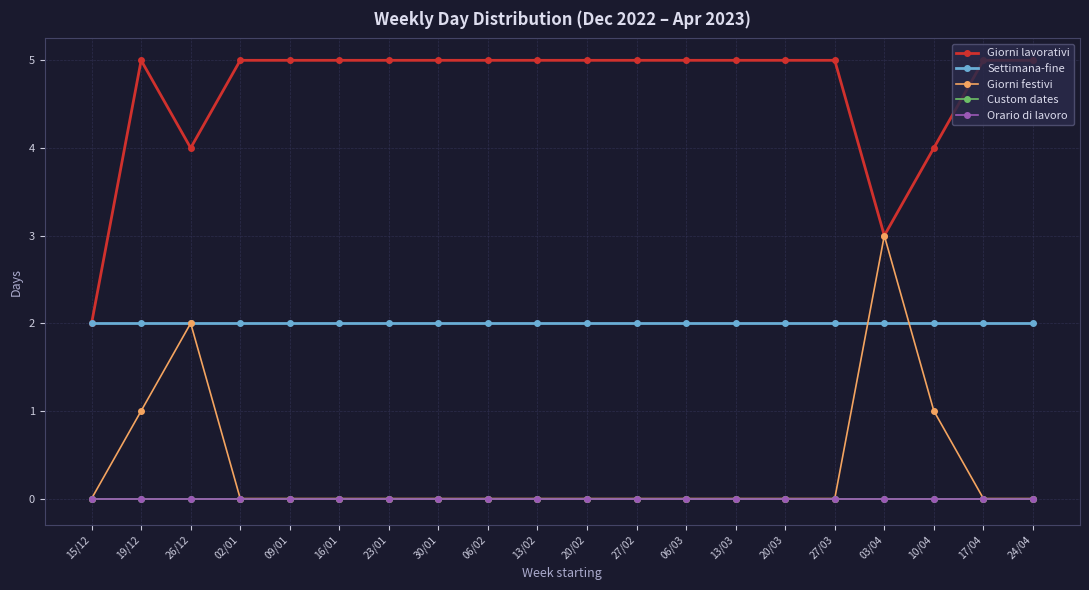

Reading left to right, what are all the values shown in this chart?

Giorni lavorativi: 2	5	4	5	5	5	5	5	5	5	5	5	5	5	5	5	3	4	5	5
Settimana-fine: 2	2	2	2	2	2	2	2	2	2	2	2	2	2	2	2	2	2	2	2
Giorni festivi: 0	1	2	0	0	0	0	0	0	0	0	0	0	0	0	0	3	1	0	0
Custom dates: 0	0	0	0	0	0	0	0	0	0	0	0	0	0	0	0	0	0	0	0
Orario di lavoro: 0	0	0	0	0	0	0	0	0	0	0	0	0	0	0	0	0	0	0	0